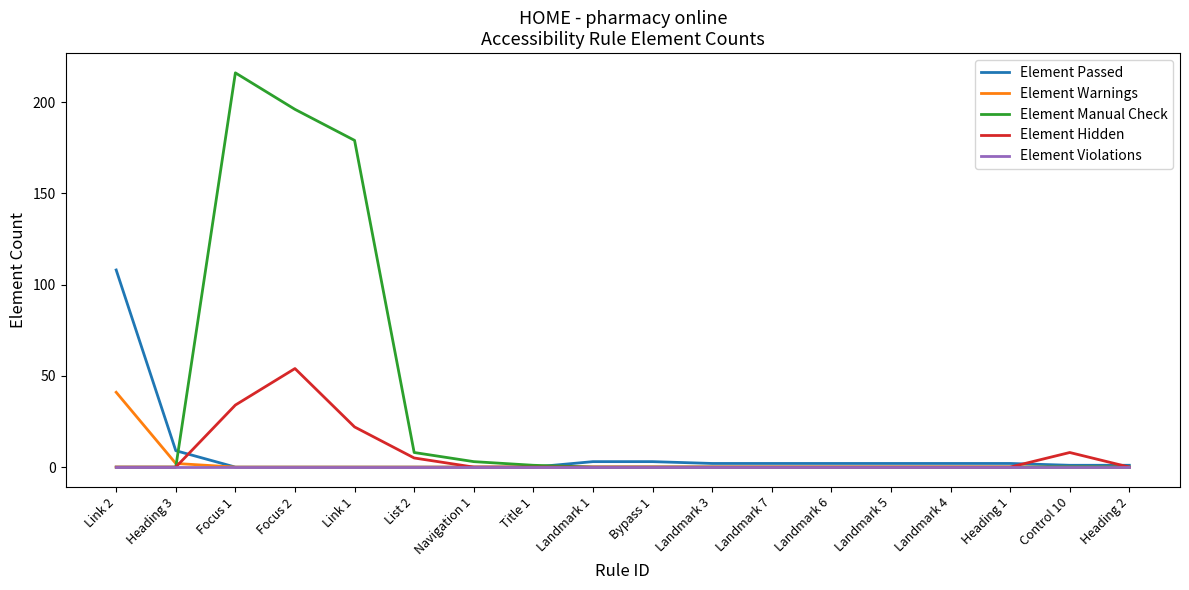

Which series has the largest range (max minus min)?

Element Manual Check